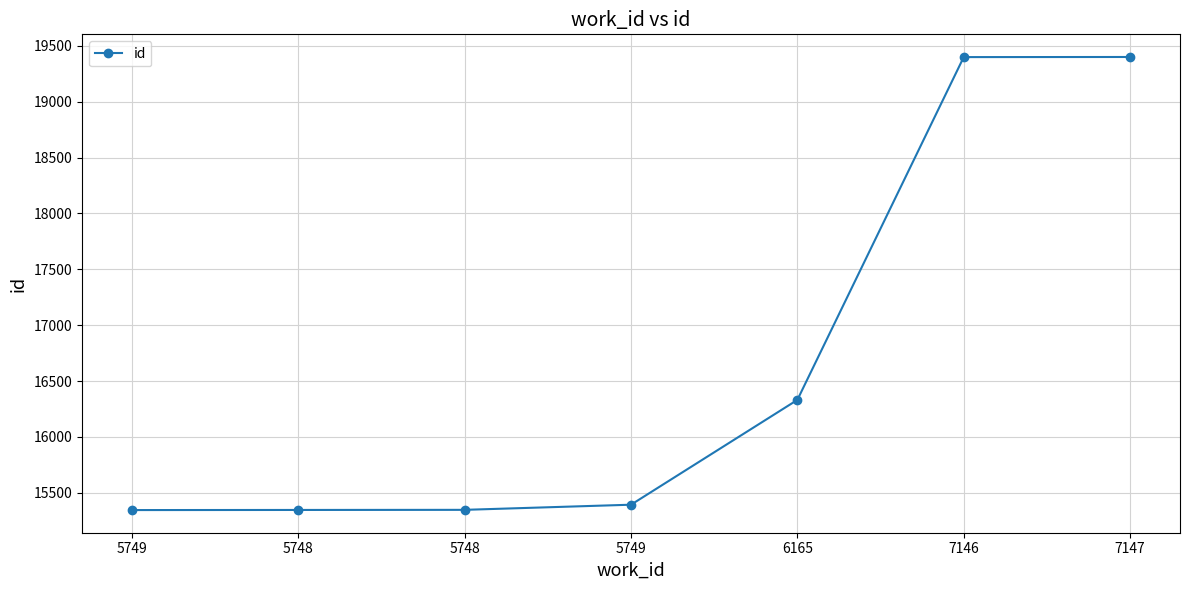

The value at 5748 is 15347. True or false?

True